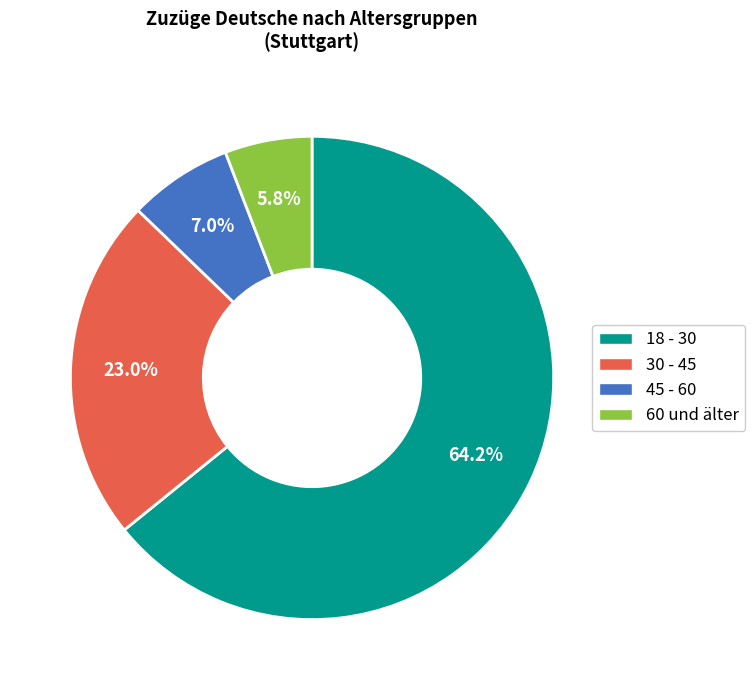

Is it true that 45 - 60 is 7% of the pie?

True